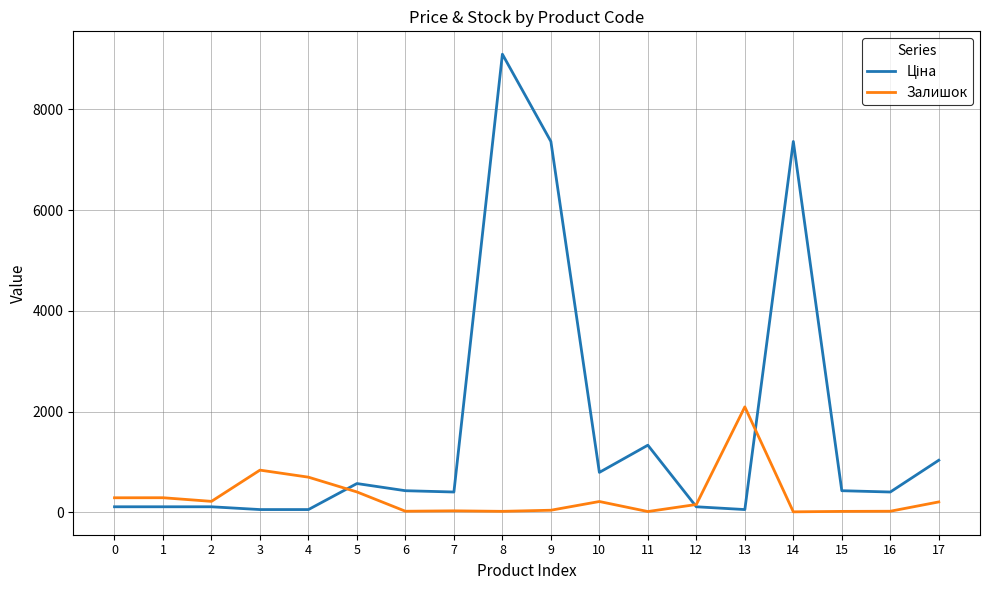

Count the number of data series in this chart.

2